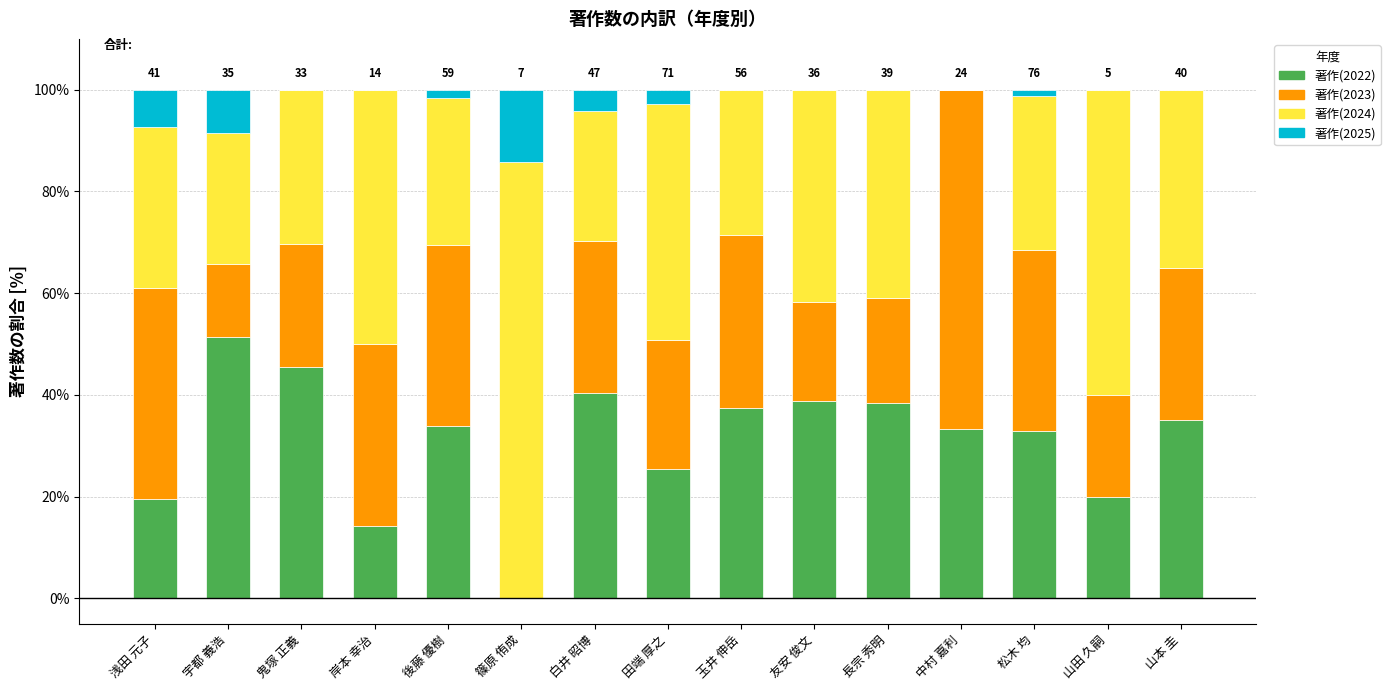

Are the bars grouped side by side (vs. stacked)?

No